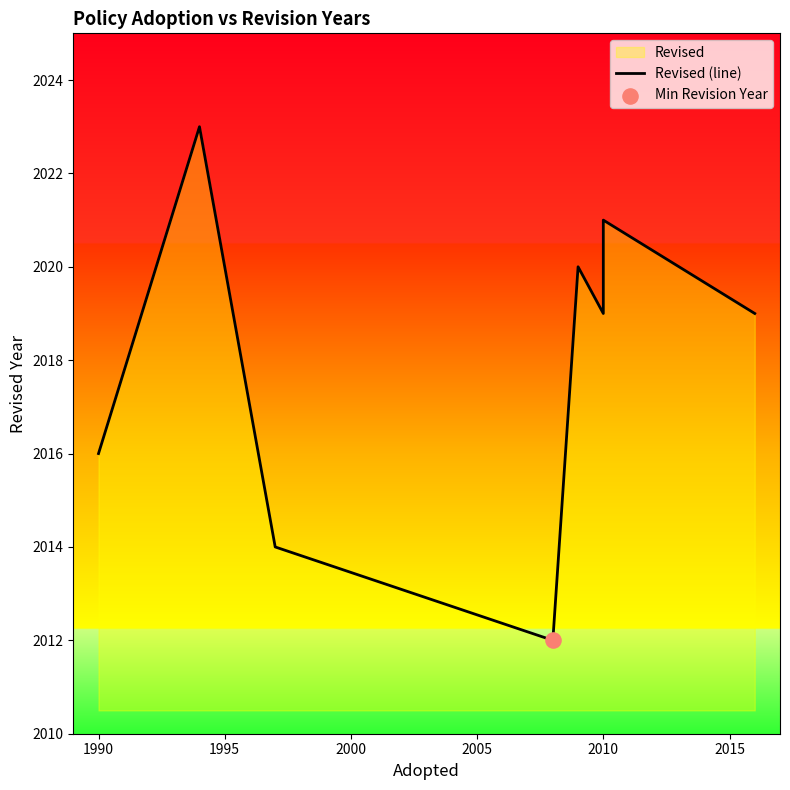

Between 2015 and 2010, which is larger?

2015